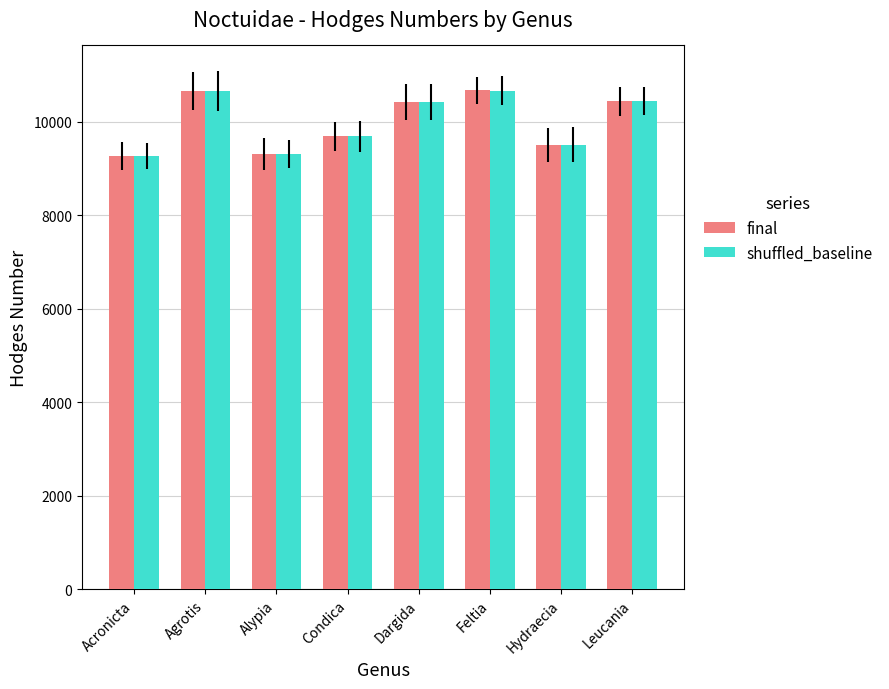

What is the difference between the second highest and second lowest values in the shuffled_baseline series?

1349.0